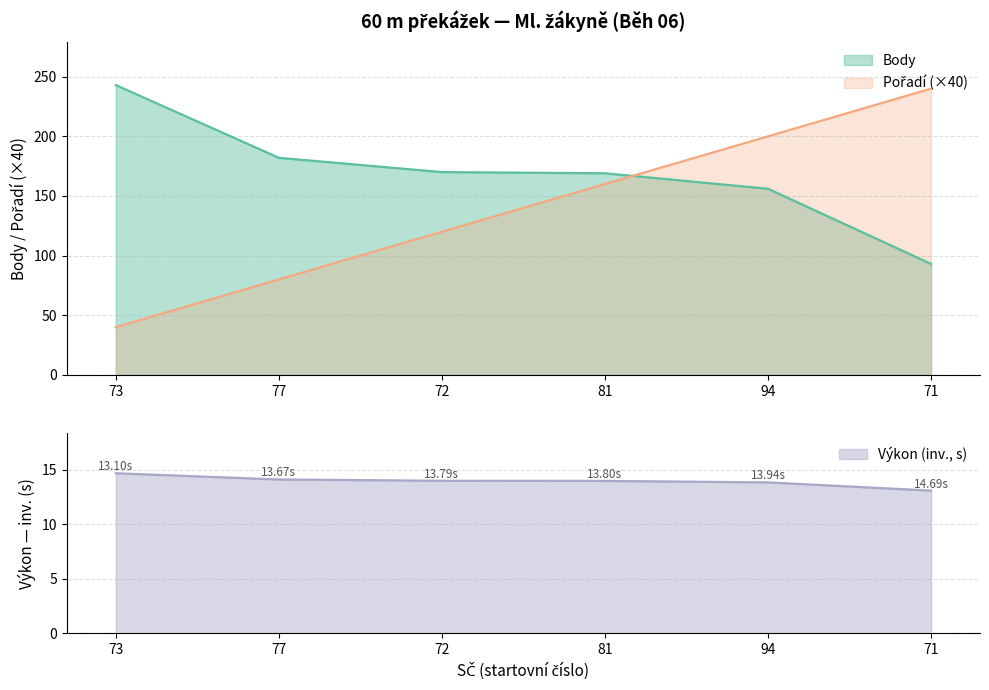

Which series has the widest spread of values?

Pořadí